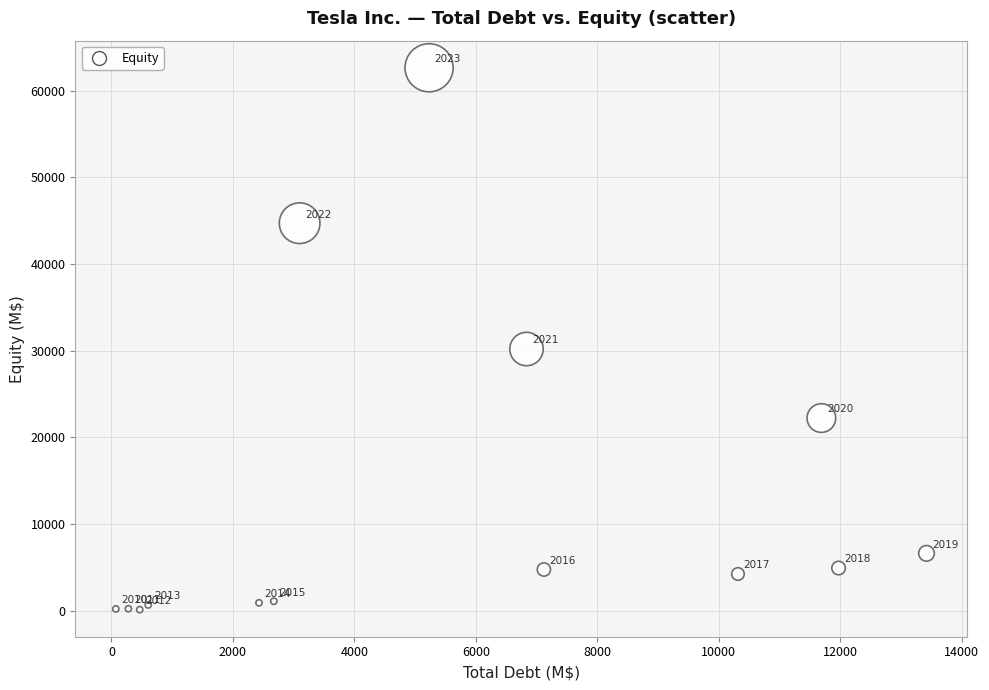

What Y value in the scatter plot is closest to 31379?

30189